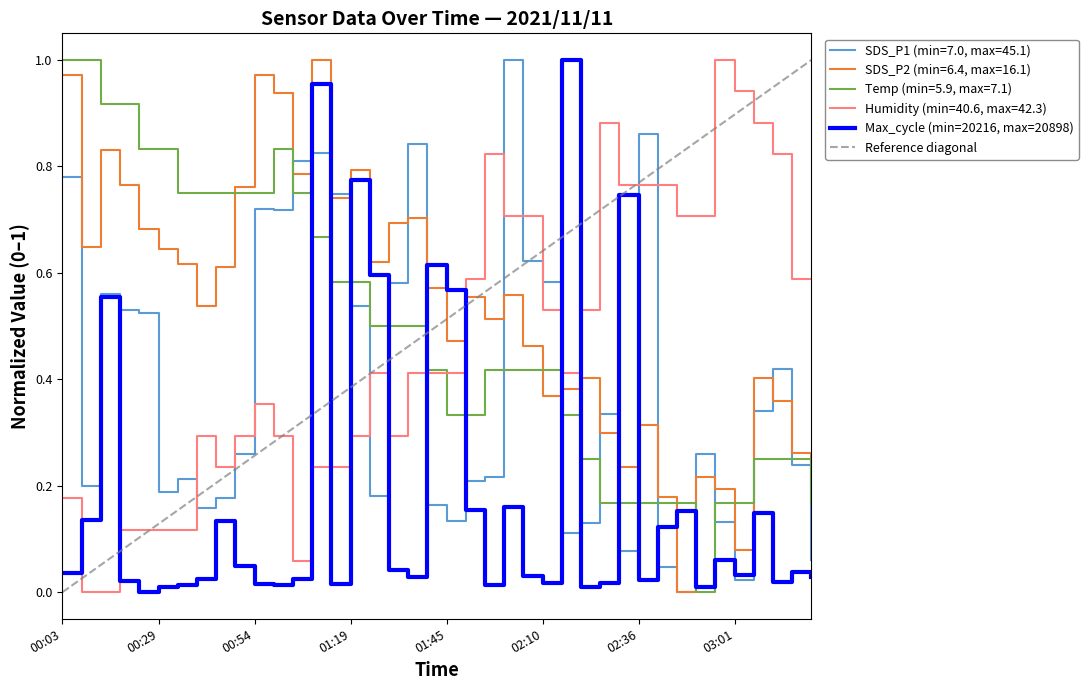

What value does the Humidity series have at 02:30?

0.8